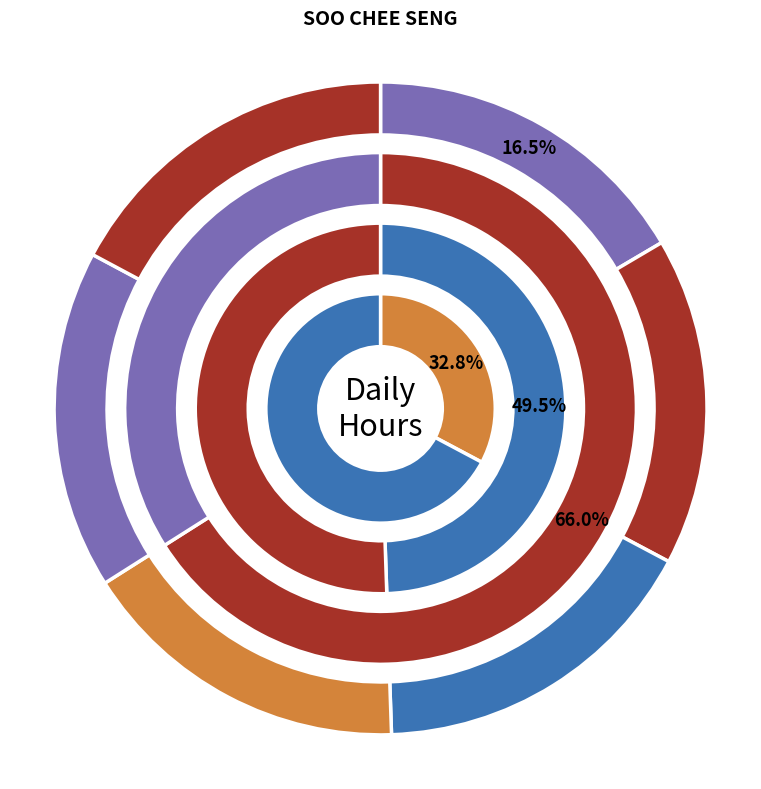

How many slices are in this pie chart?

4